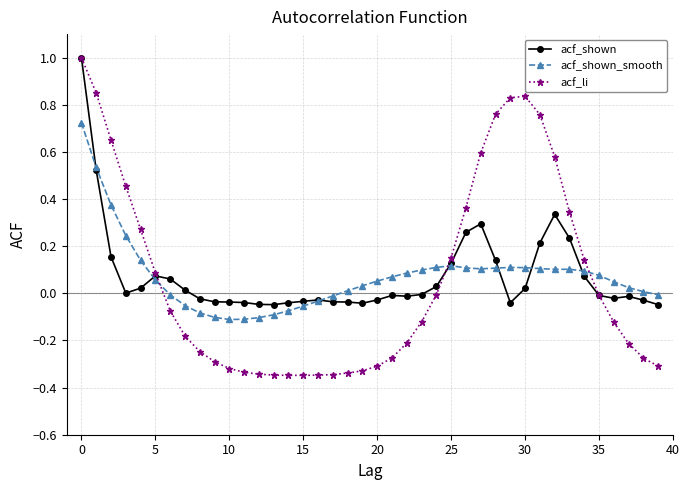

True or false: acf_shown_smooth has more than 1 interior local peaks.

True